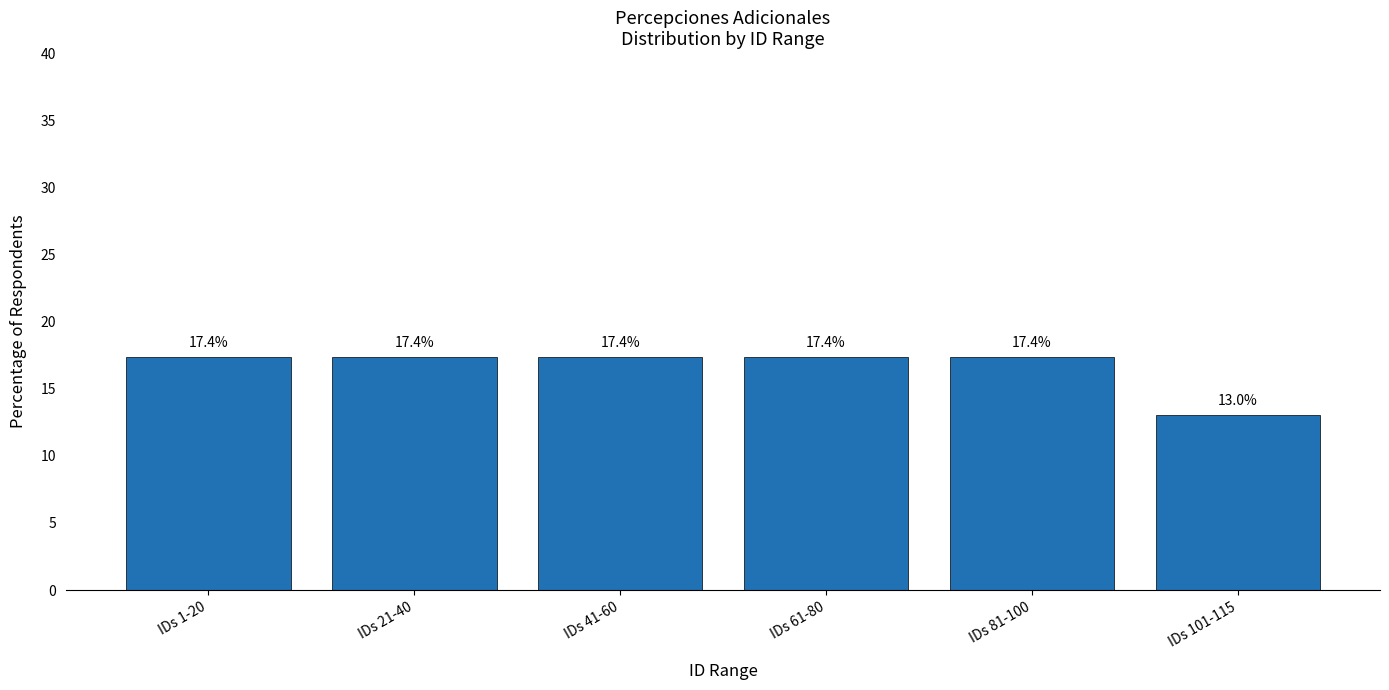

Reading right to left, list all the values displayed in this chart.

IDs 101-115=13.0	IDs 81-100=17.4	IDs 61-80=17.4	IDs 41-60=17.4	IDs 21-40=17.4	IDs 1-20=17.4